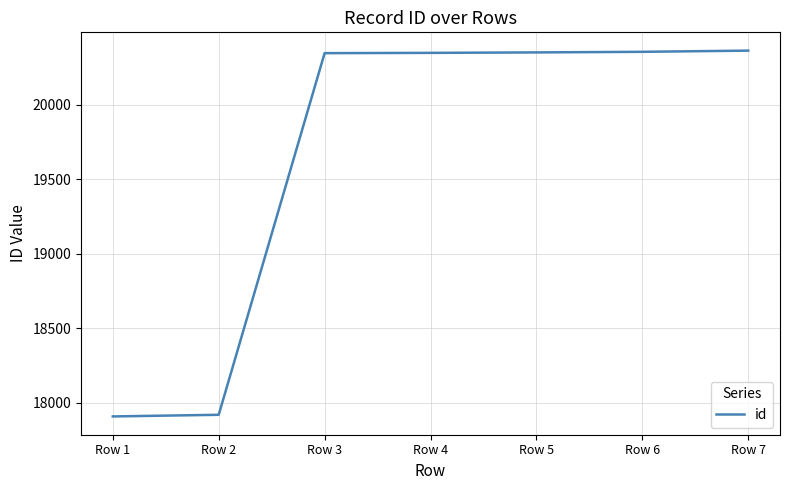

How many lines are shown in the chart?

1